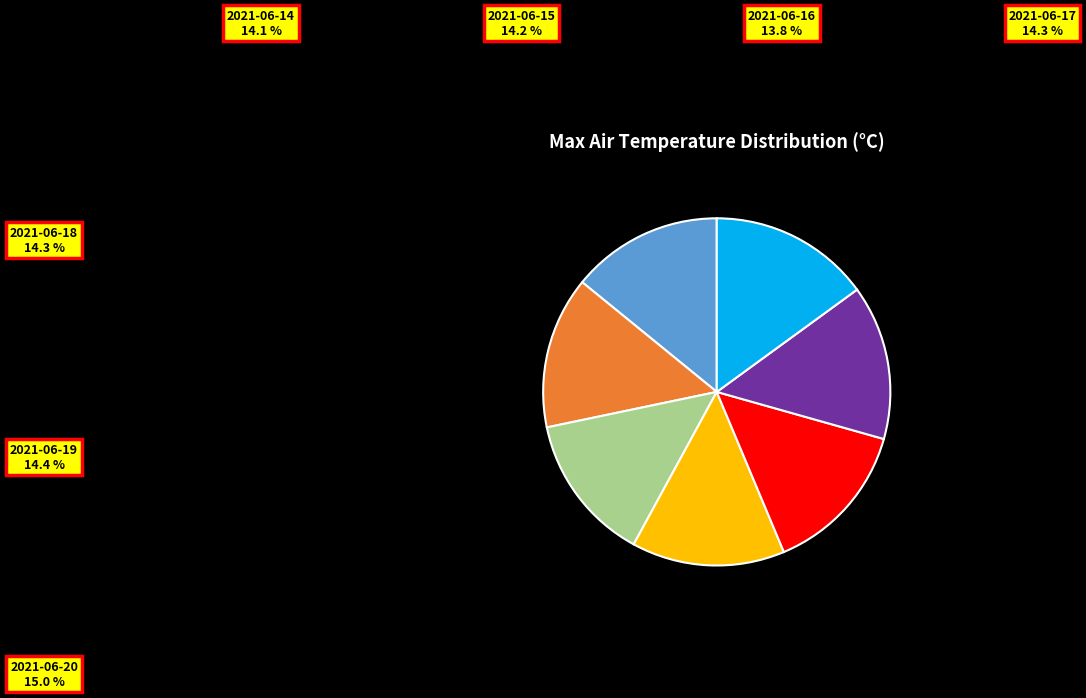

Rank the categories by value from highest to lowest.

2021-06-20, 2021-06-19, 2021-06-18, 2021-06-17, 2021-06-15, 2021-06-14, 2021-06-16